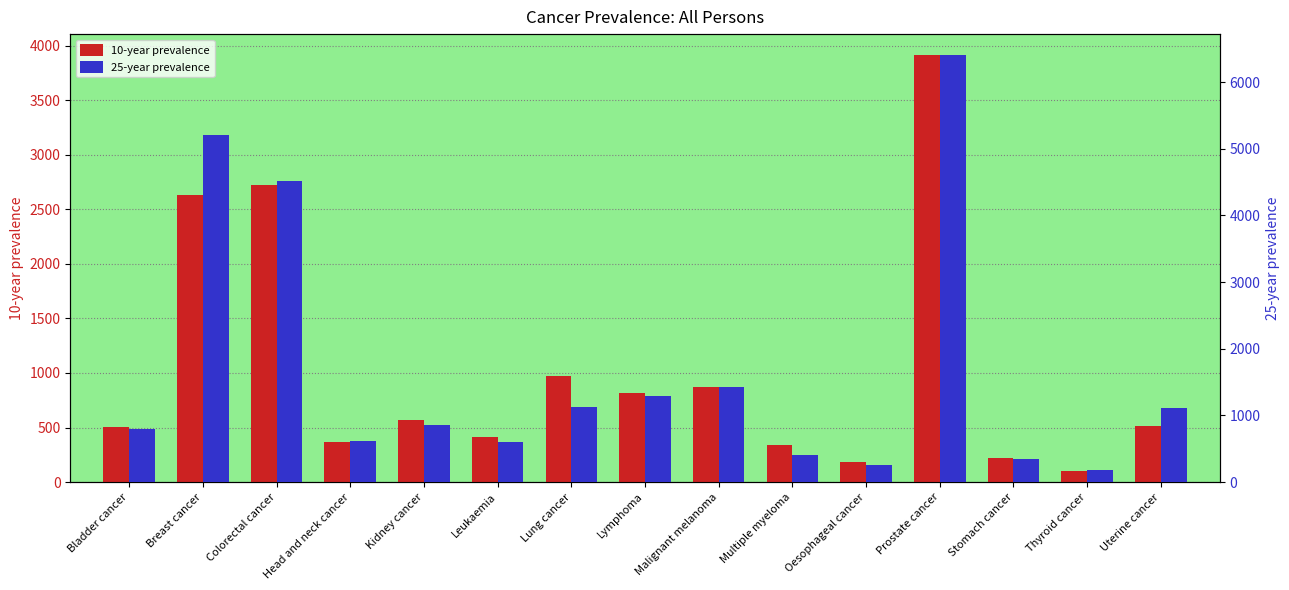

Which series has the largest total across all categories?

25-year prevalence